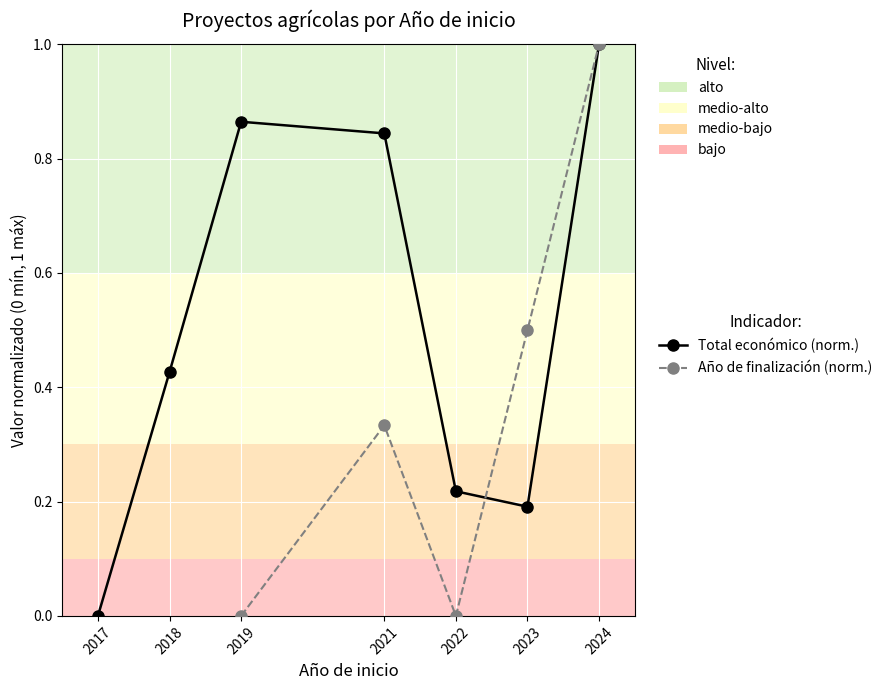

How many values are above zero?

6